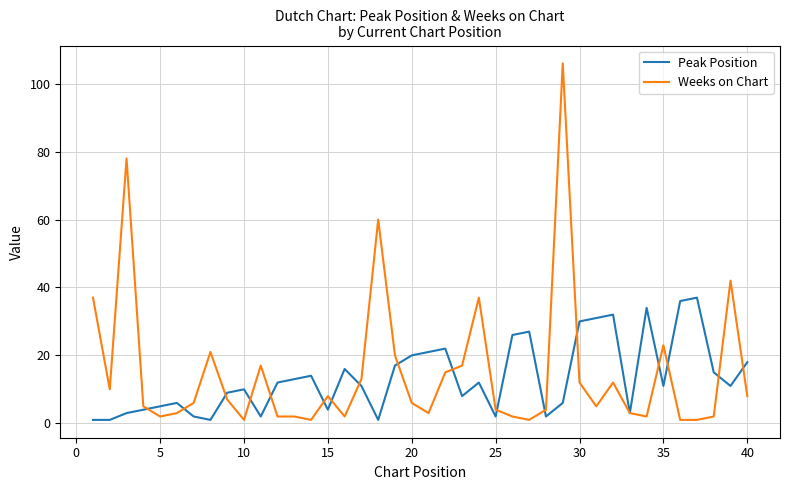

Which series has the widest spread of values?

Weeks on Chart